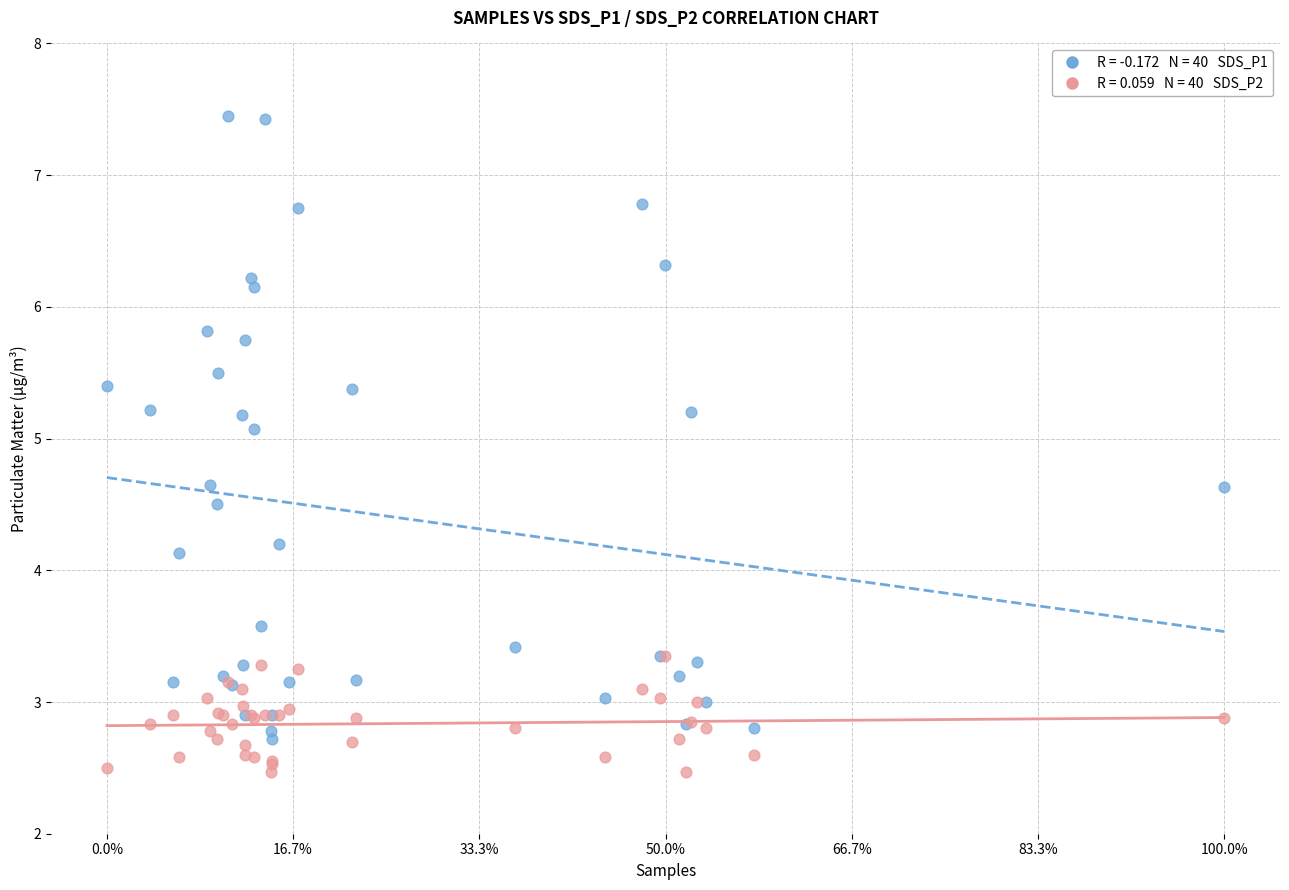

Across all series, what Y value is closest to 4?

4.1